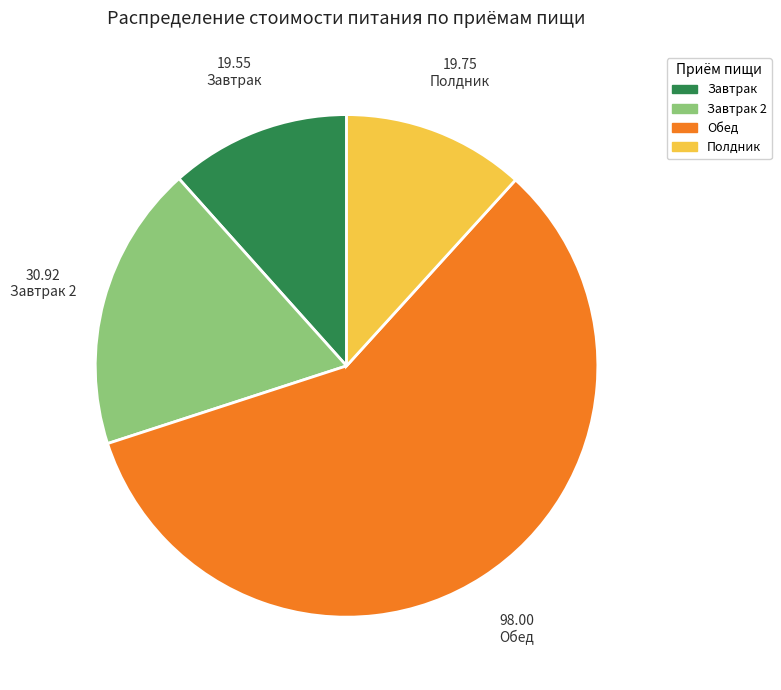

Is there any slice that represents more than half of the pie?

Yes